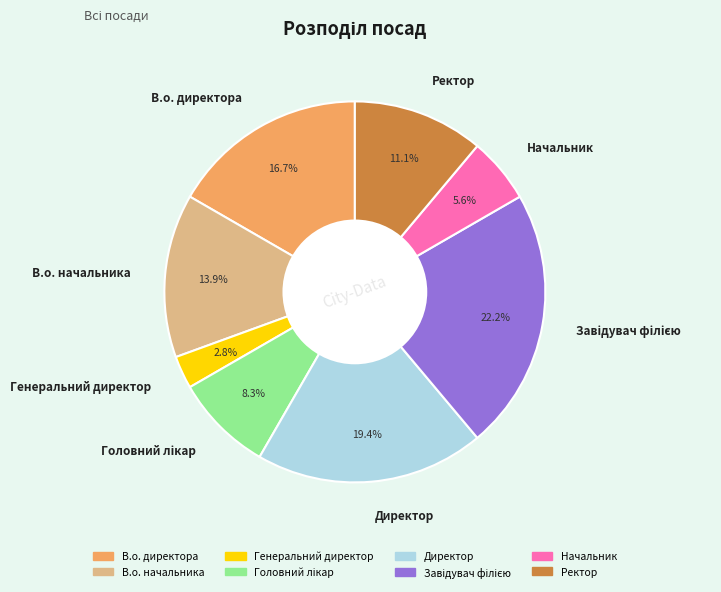

Between Директор and В.о. директора, which is larger?

Директор